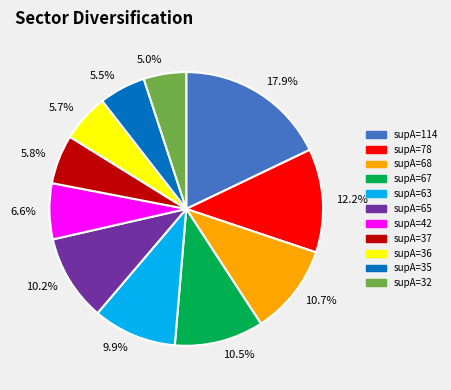

Do supA=67 and supA=78 together represent more than half of the pie?

No